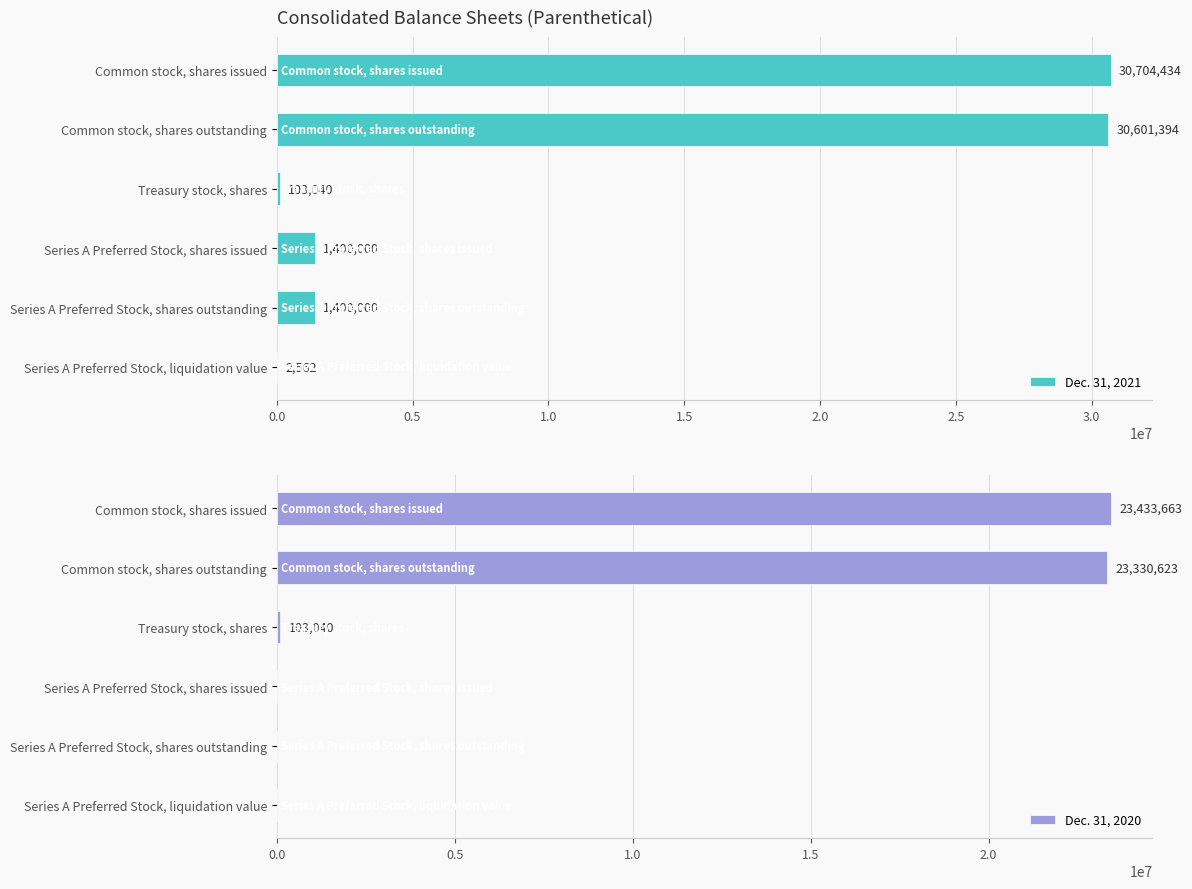

What is the difference between the second highest and minimum values in the Dec. 31, 2021 series?

30598832